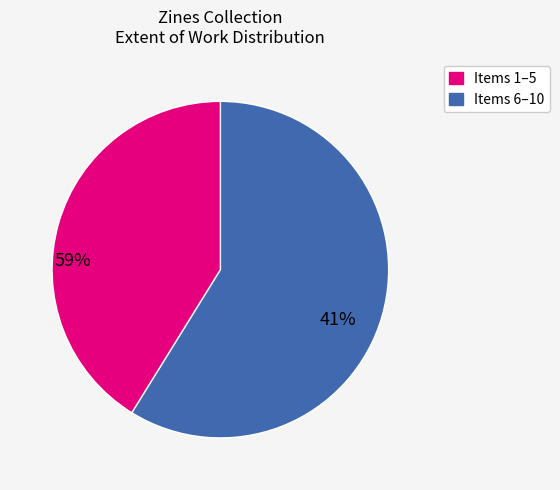

How many segments does this pie chart have?

2